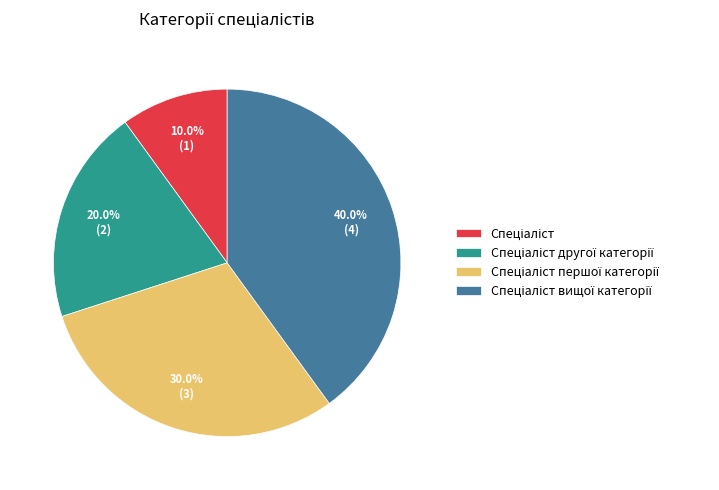

Is there a majority slice in this chart?

No